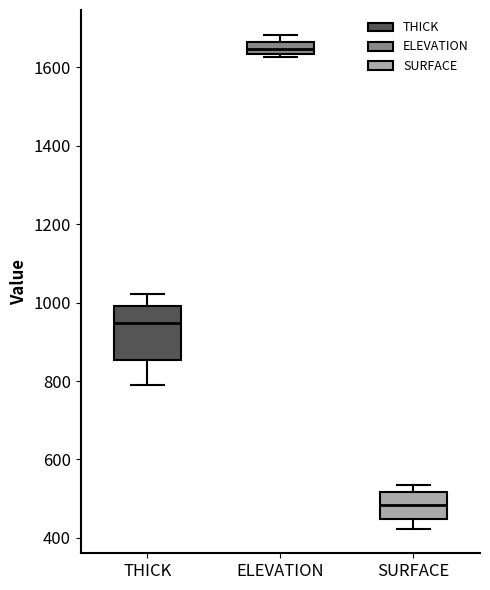

Reading left to right, transcribe this box plot: for each box, give where its median line is, the range the box spans, and where its two whiskers end, as read against the y-axis. The values are not printed on the chart, so give them approximately, as read against the axis.

THICK: median 940, box 860 to 1000, whiskers 800 to 1020
ELEVATION: median 1640 (inside the box), box 1640 to 1660, whiskers 1620 to 1680
SURFACE: median 480, box 440 to 520, whiskers 420 to 540